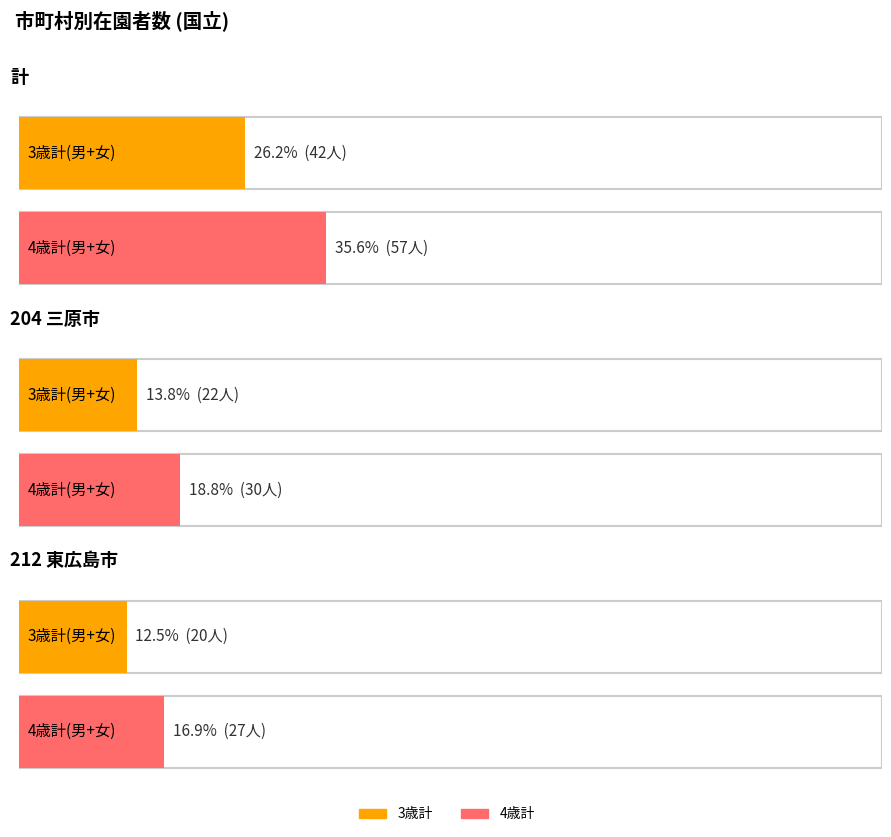

Which label corresponds to the largest value in the chart?

計